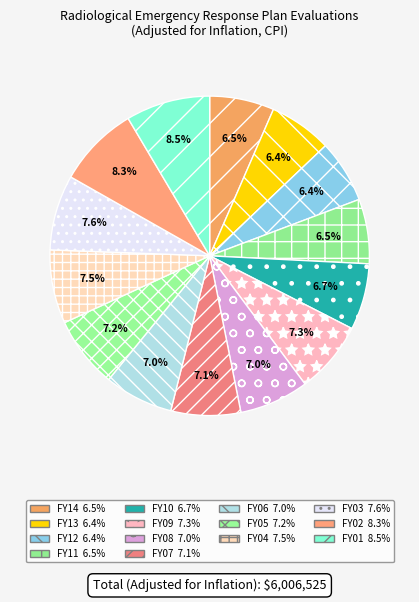

Count the number of slices in the pie.

14